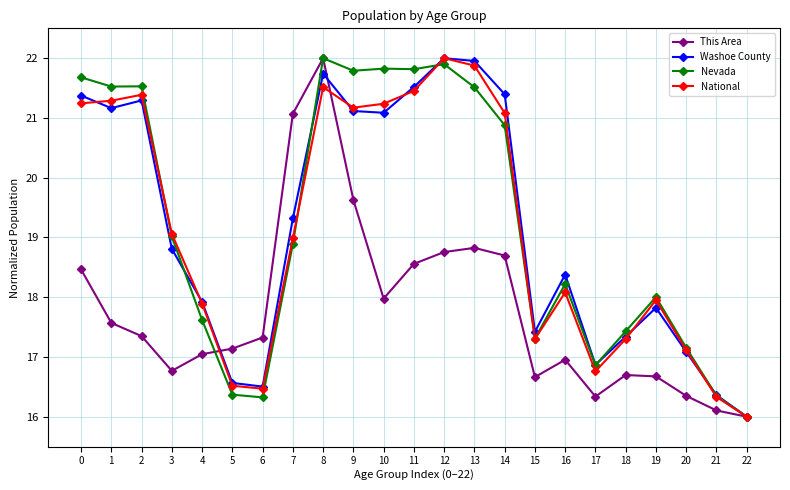

Count the number of data series in this chart.

4